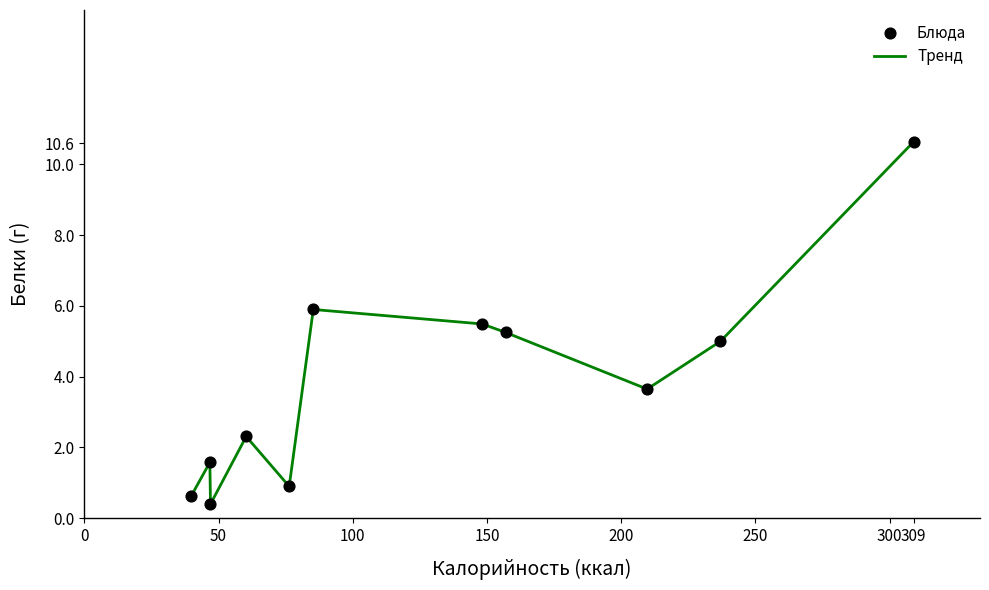

What is the difference between the maximum and minimum values?

10.2